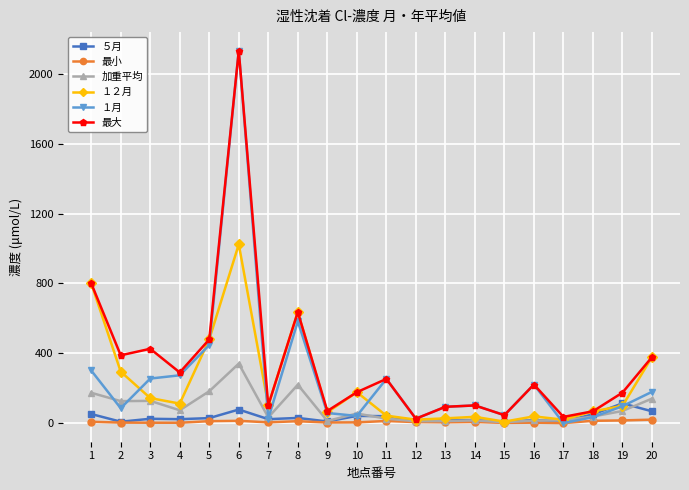

True or false: １２月 and １月 cross at least once.

True